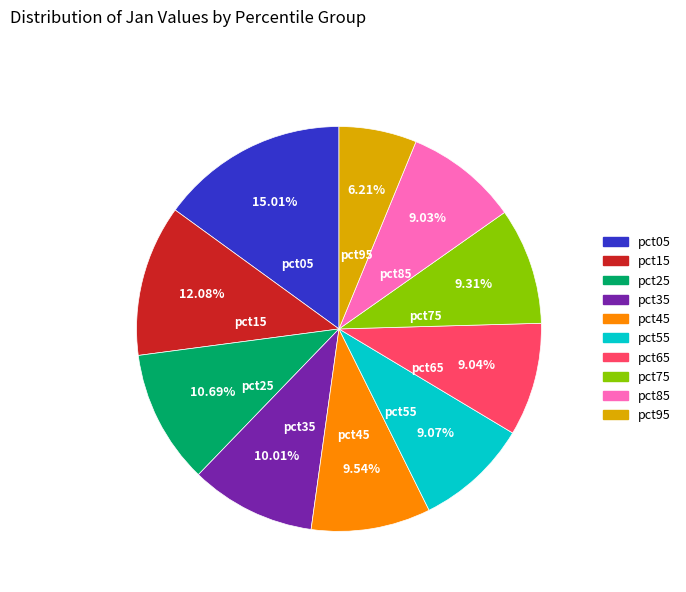

Between pct85 and pct15, which is larger?

pct15